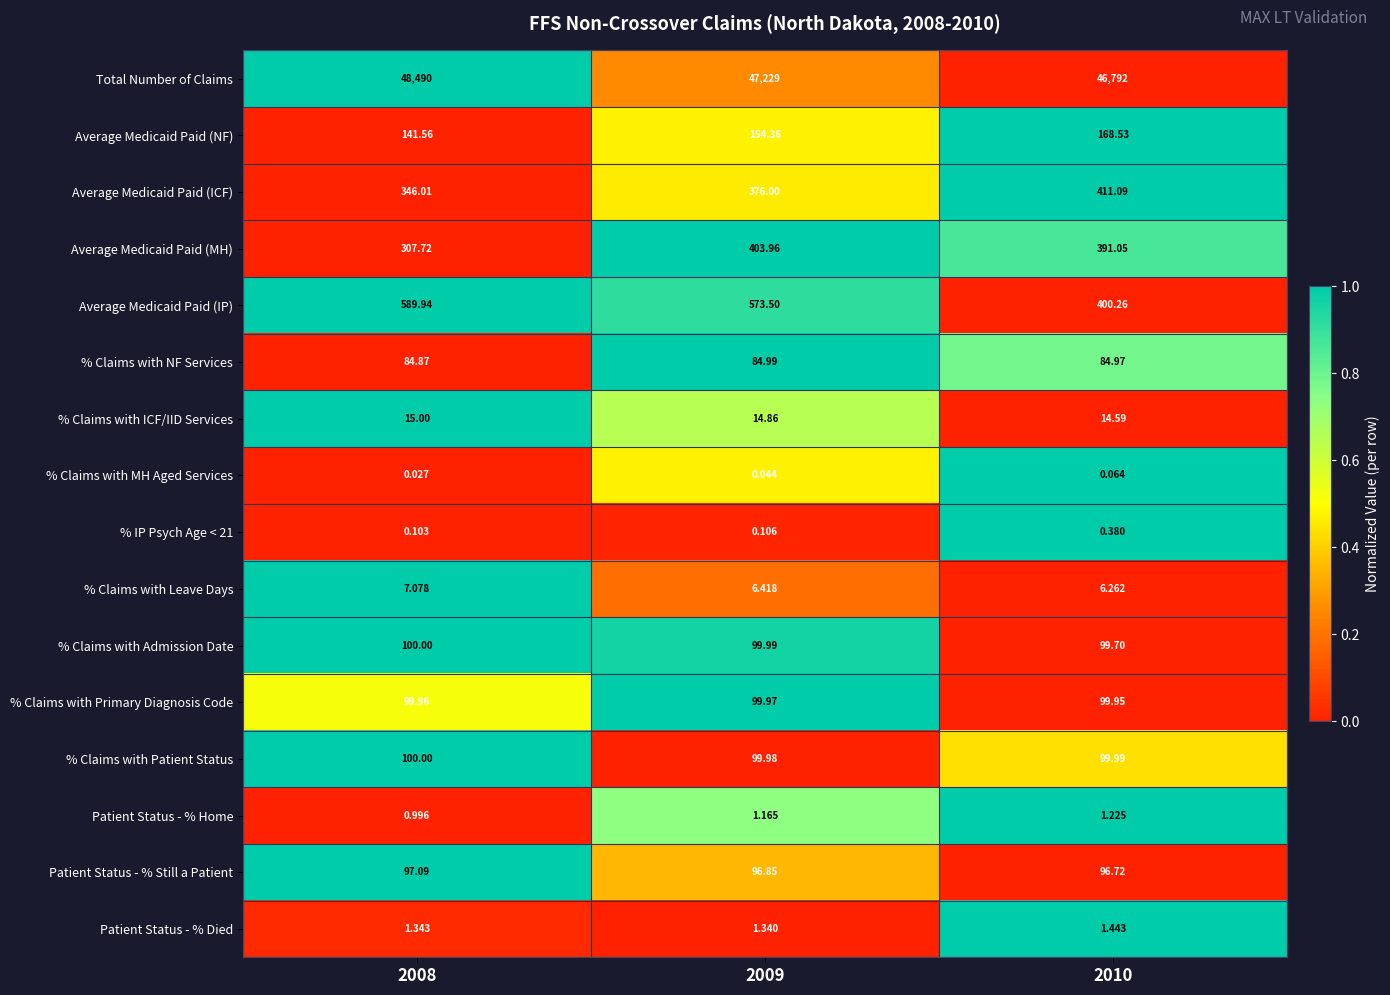

Between 2009 and 2010, which series saw the biggest shift?

Total Number of Claims